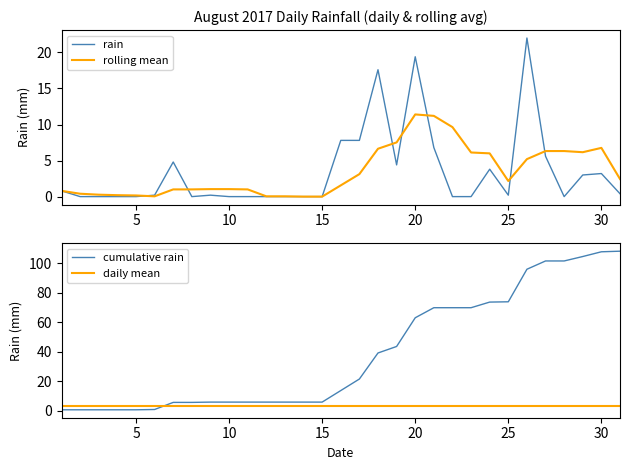

True or false: daily mean and cumulative rain intersect in this chart.

True